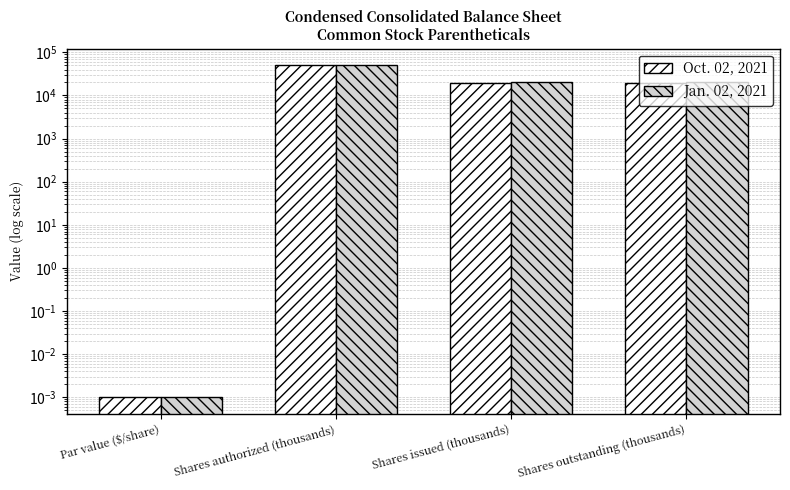

Is it true that Jan. 02, 2021 equals 86538.8 at Shares authorized (thousands)?

False